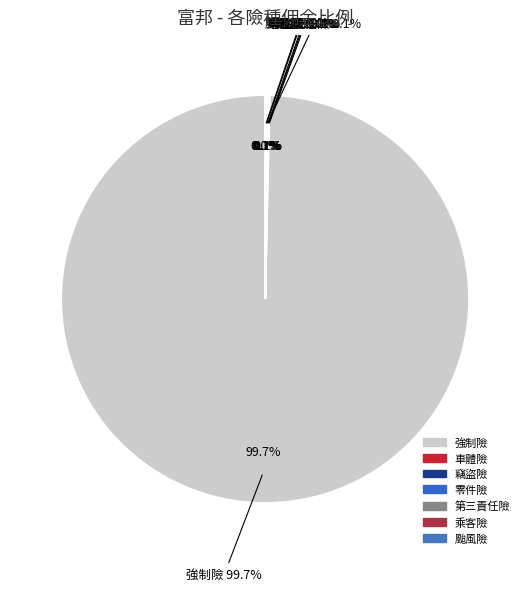

Between 車體險 and 颱風險, which is larger?

車體險